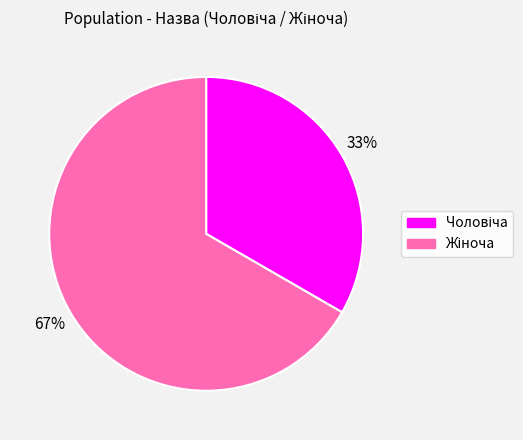

How many slices are in this pie chart?

2